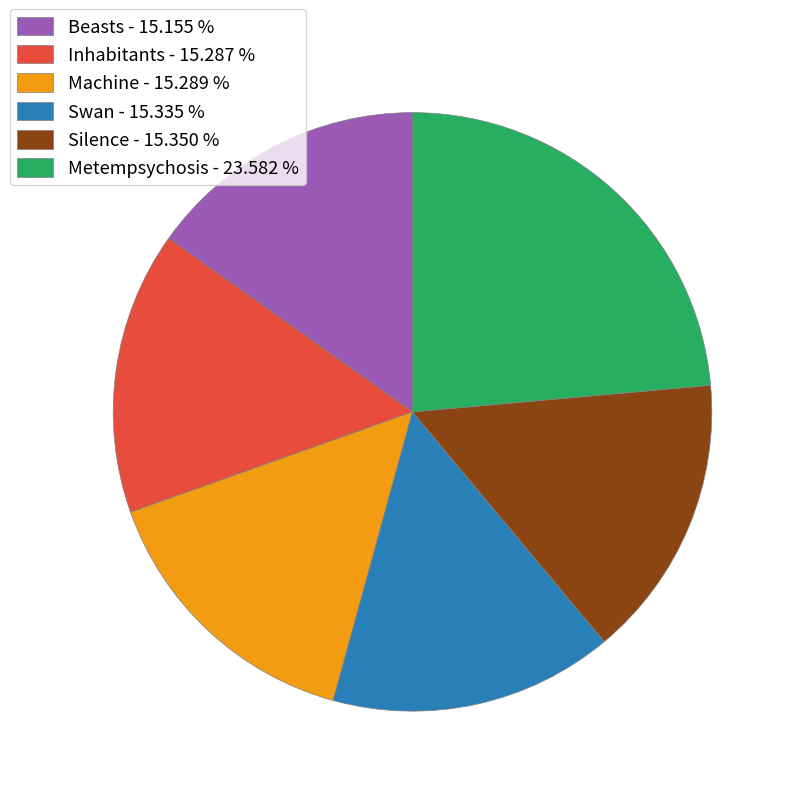

Which has a higher value, Metempsychosis or Swan?

Metempsychosis